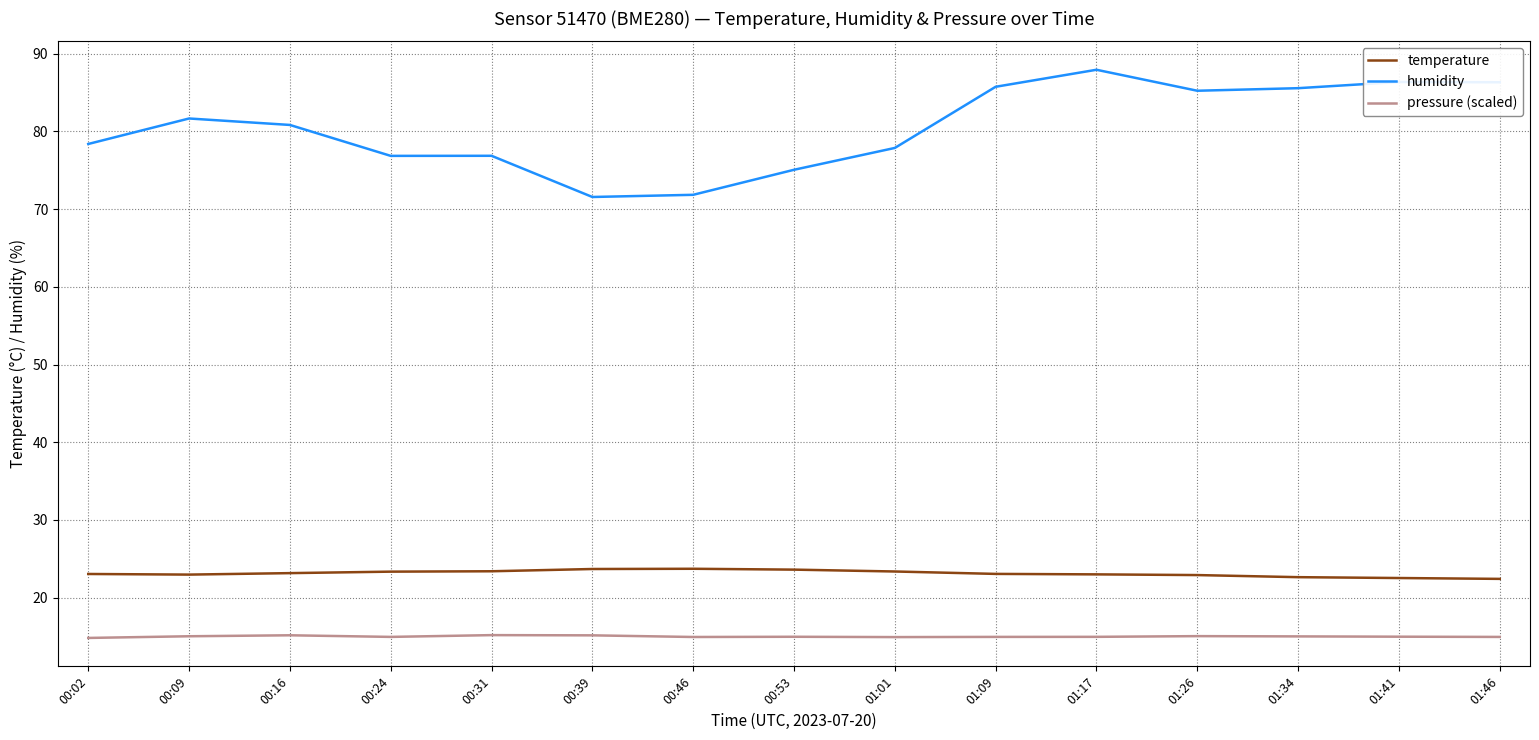

In pressure (scaled), how many points are higher than both neighbors (excluding endpoints)?

4